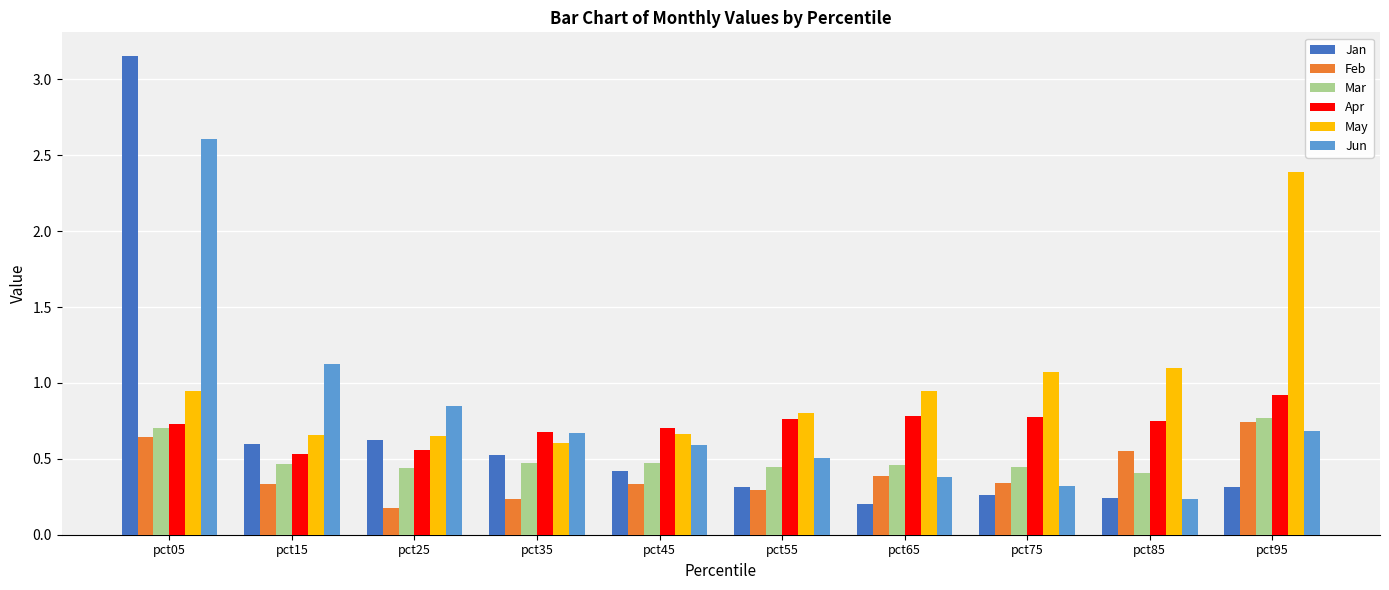

What is the total value across all series at pct05?

8.8